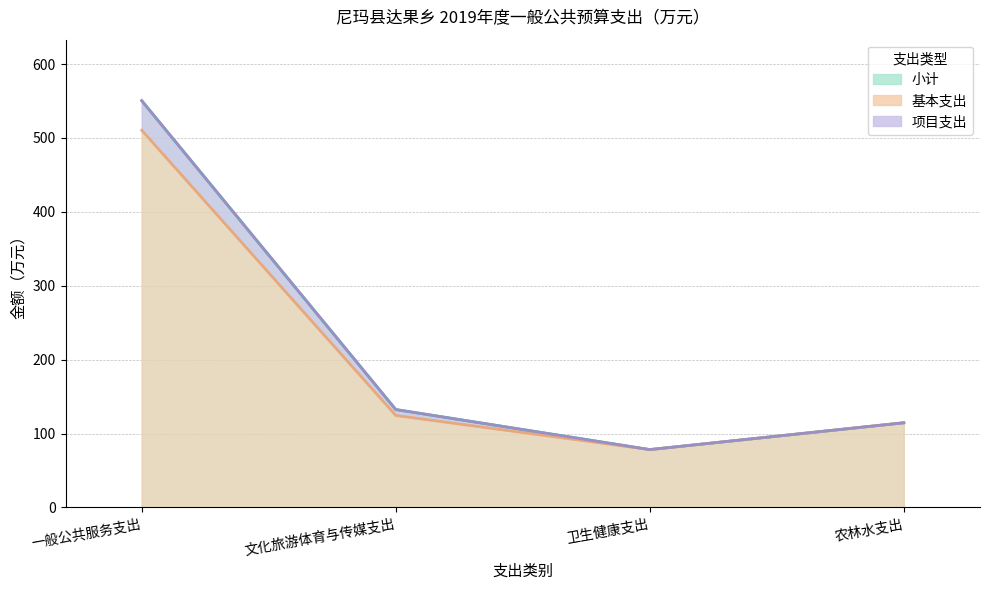

At which category does 项目支出 reach its first local valley?

卫生健康支出